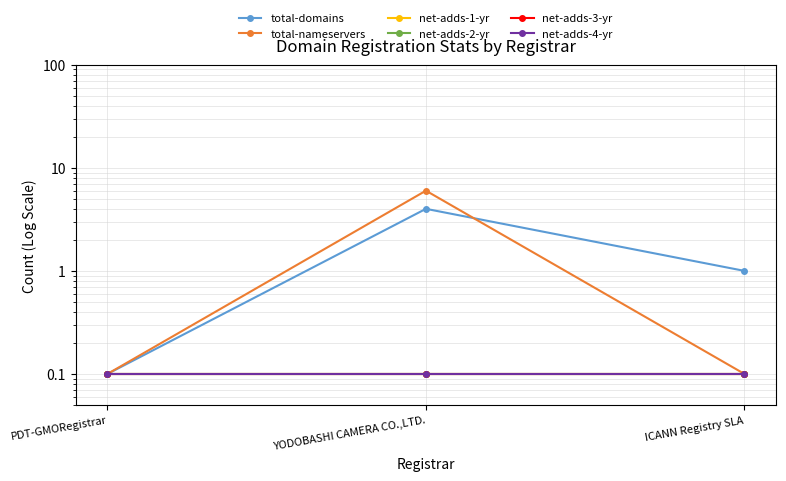

What is the label of the 3rd point from the right?

PDT-GMORegistrar